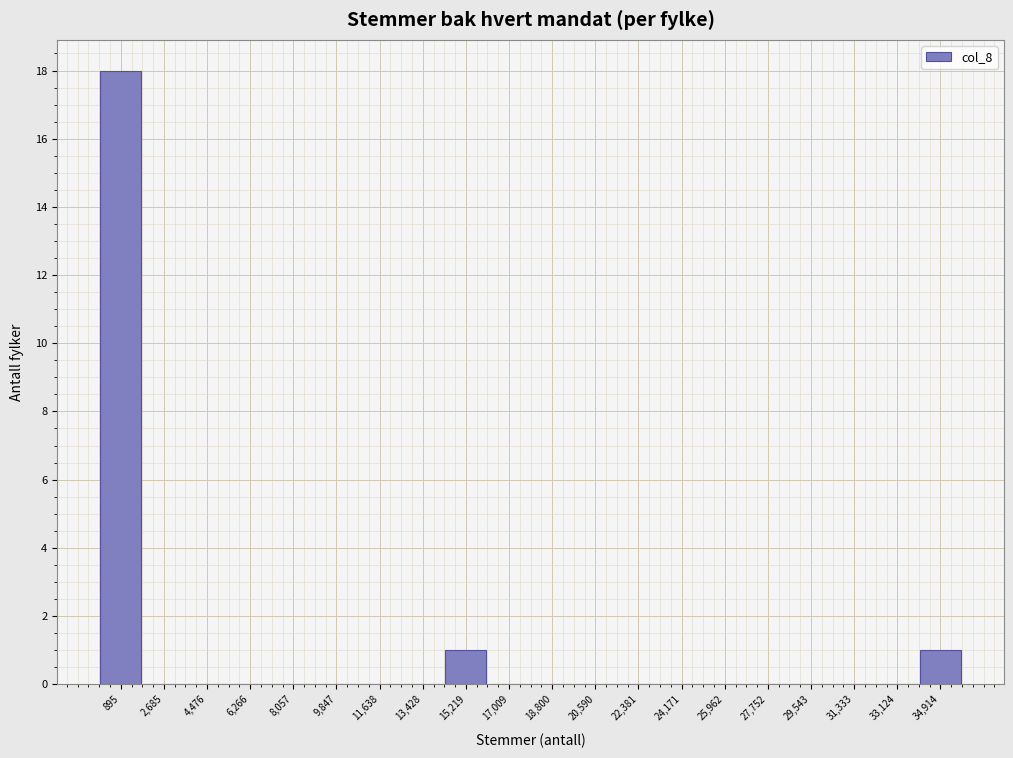

Which range on the x-axis has the tallest bar?

0 to 1800